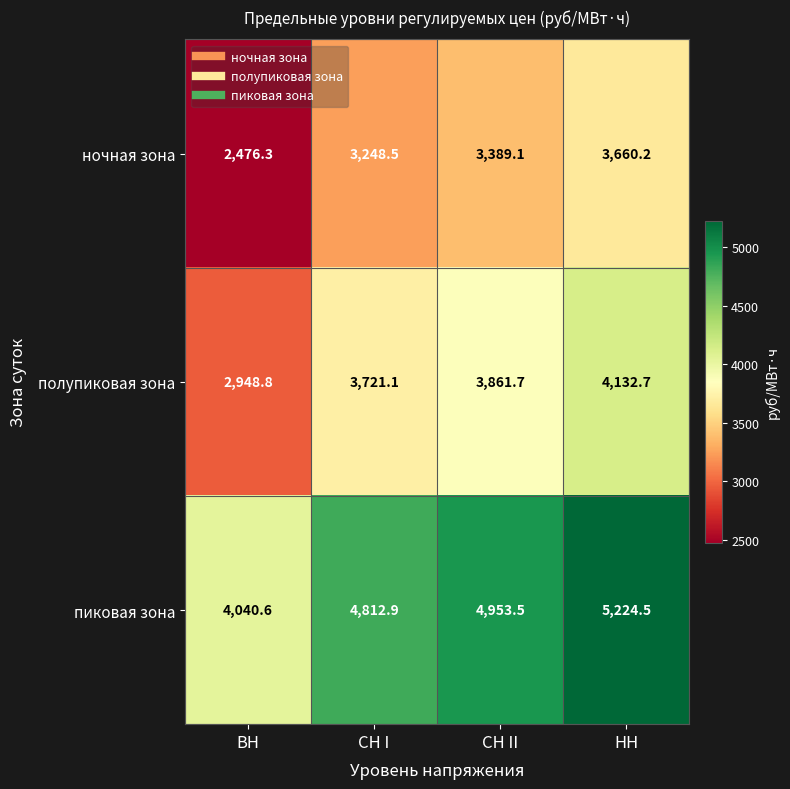

At СН I, list the series in order from smallest to largest.

ночная зона, полупиковая зона, пиковая зона